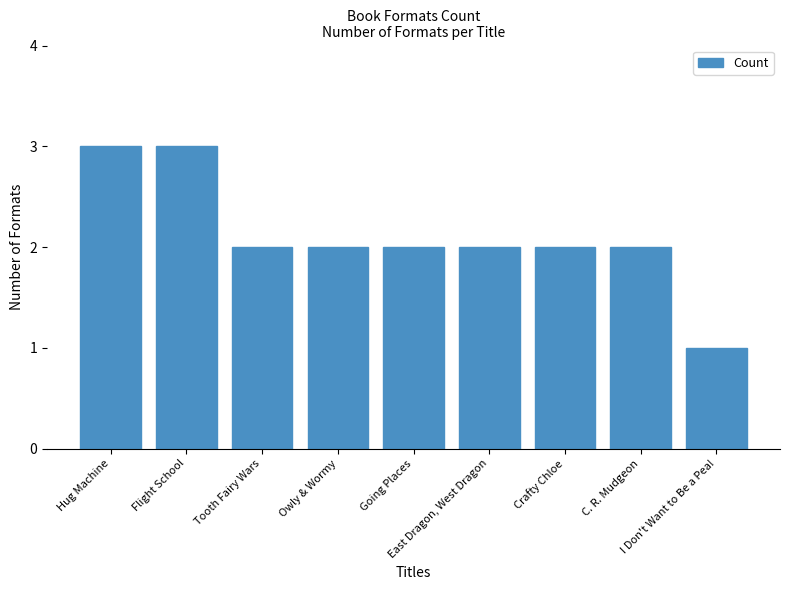

Reading left to right, list all the values displayed in this chart.

3	3	2	2	2	2	2	2	1